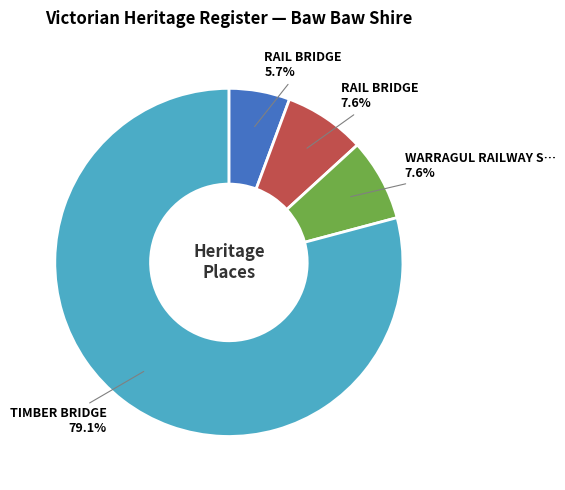

Count the number of slices in the pie.

4